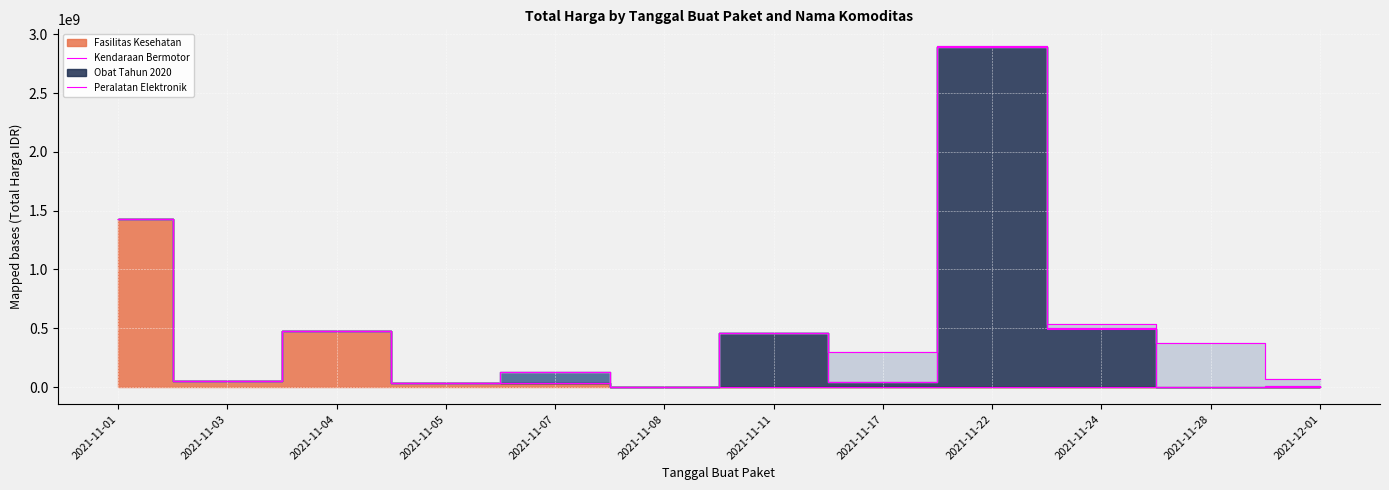

Which has a higher value, 2021-11-07 or 2021-11-01?

2021-11-01